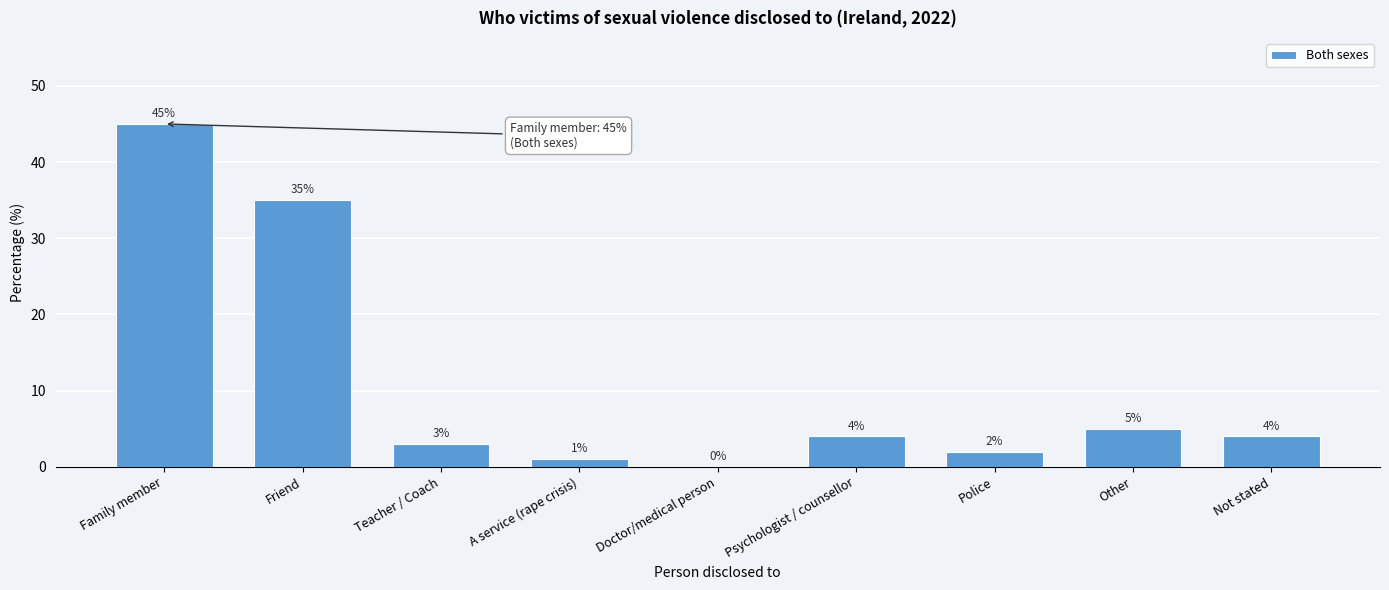

Reading left to right, transcribe all the data shown in this chart.

Family member=45	Friend=35	Teacher / Coach=3	A service (rape crisis)=1	Doctor/medical person=0	Psychologist / counsellor=4	Police=2	Other=5	Not stated=4